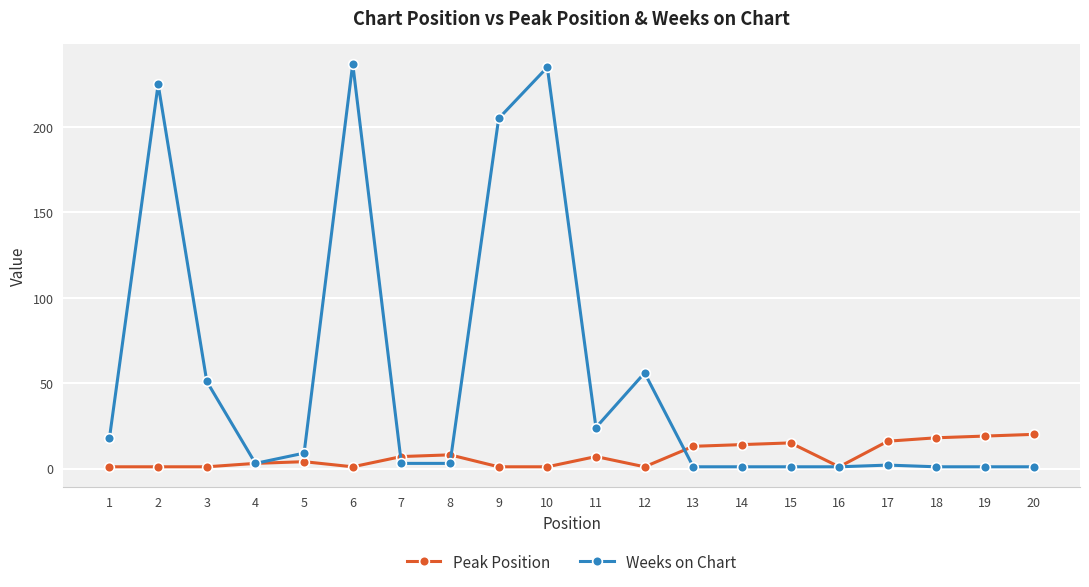

List the series in order of their peak value, highest first.

Weeks on Chart, Peak Position